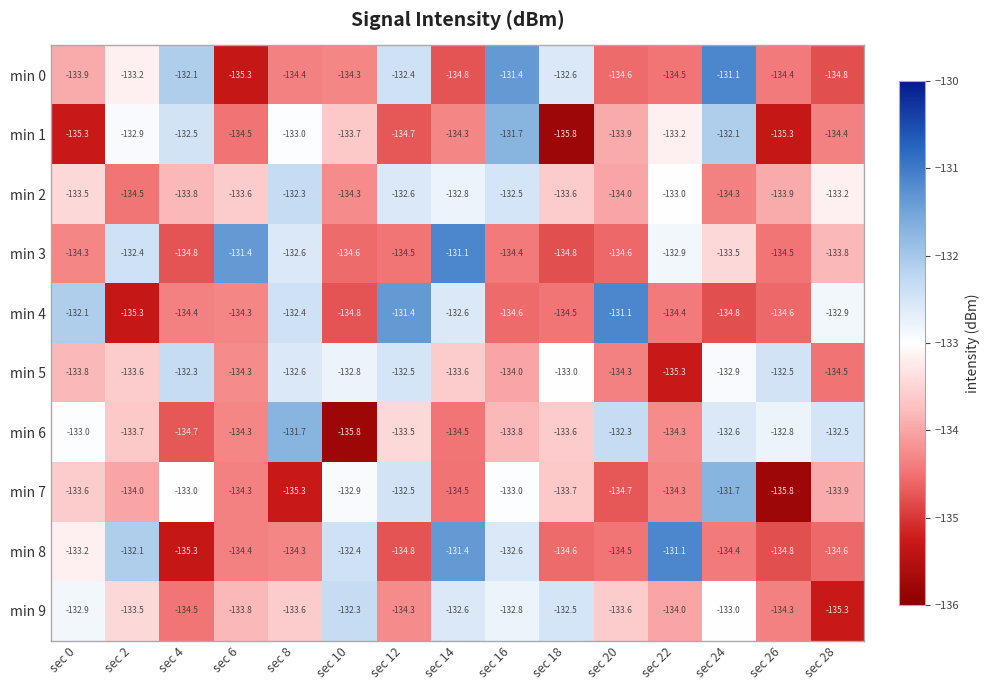

At how many categories does at least one series exceed -135?

15